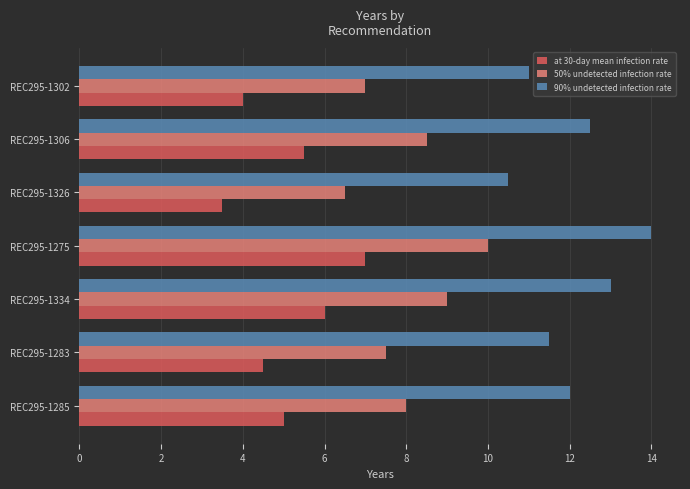

The value of 90% undetected infection rate at REC295-1326 is 10.5. True or false?

True